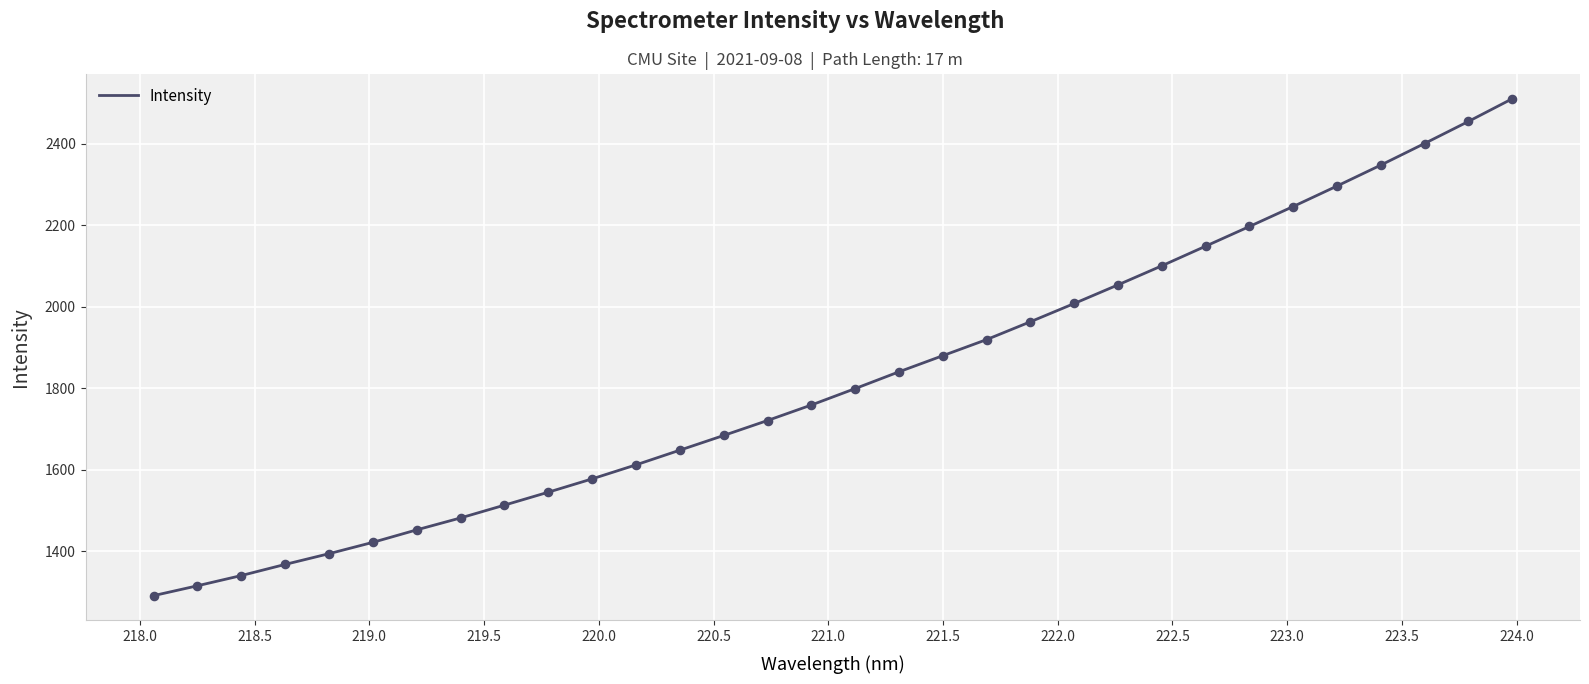

What is the smallest value displayed?

1290.8